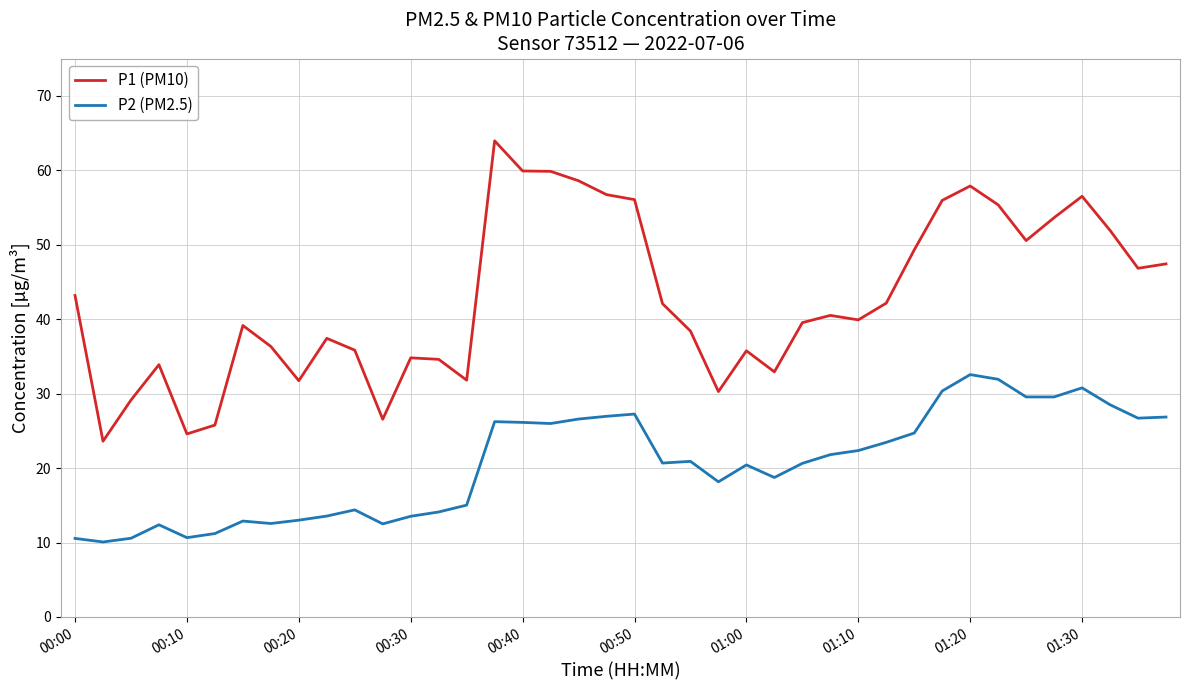

What is the maximum value for P1 (PM10)?

64.0